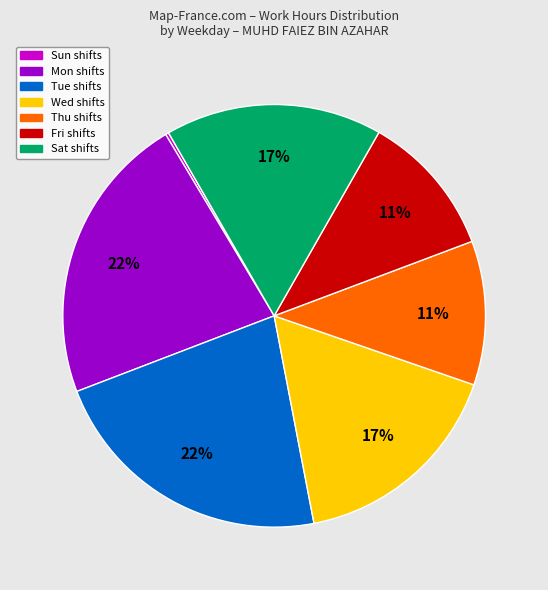

To the nearest percent, what is the average slice percentage?

14%